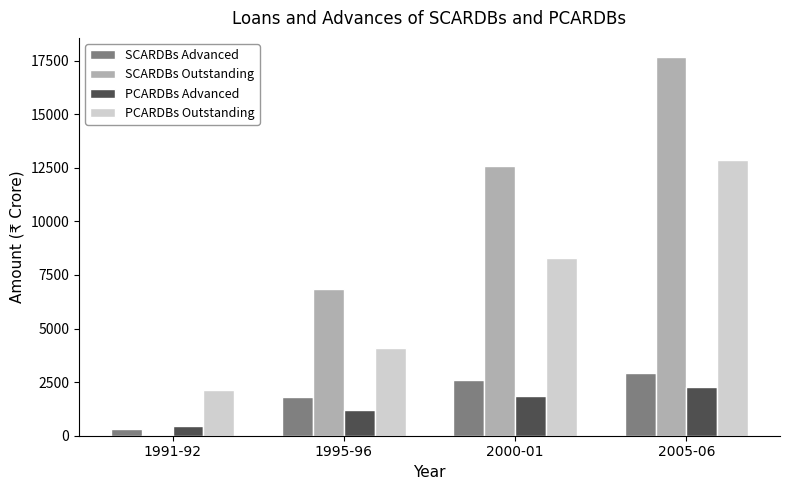

Which series has the largest total across all categories?

SCARDBs Outstanding